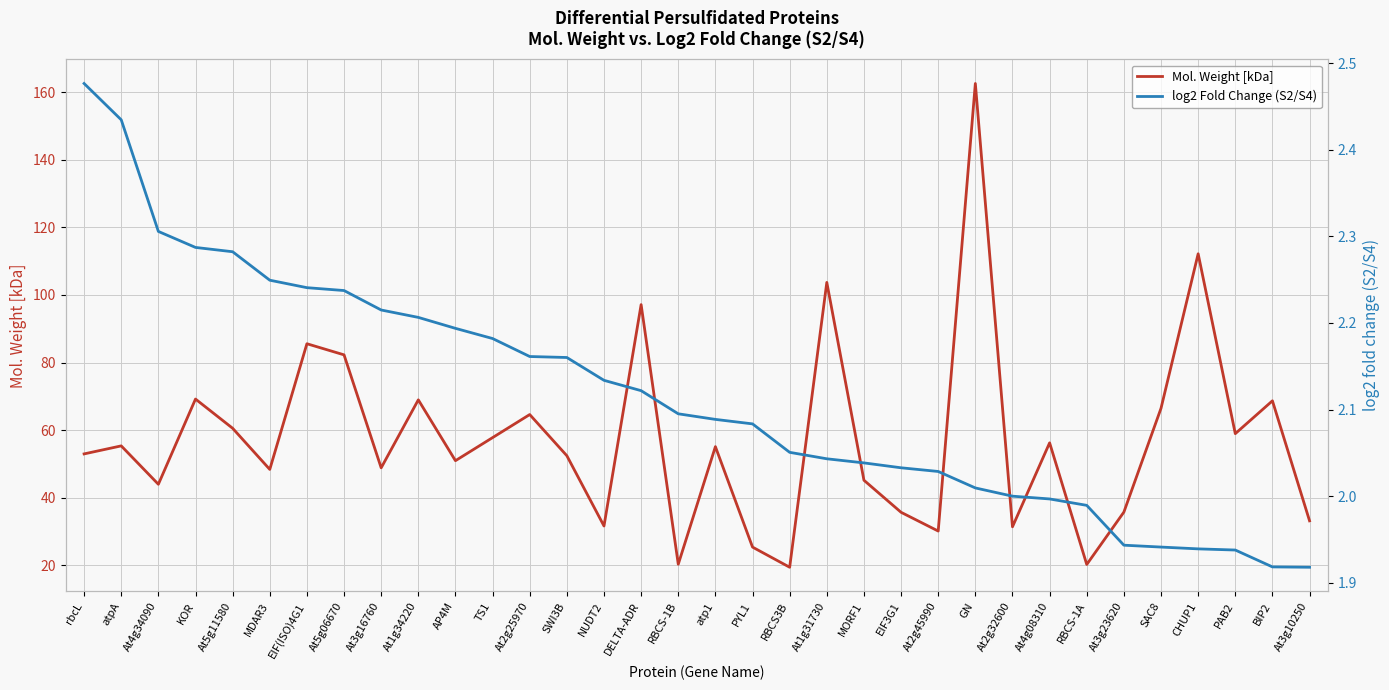

What is the difference between the maximum and minimum values in the Mol. Weight [kDa] series?

143.2